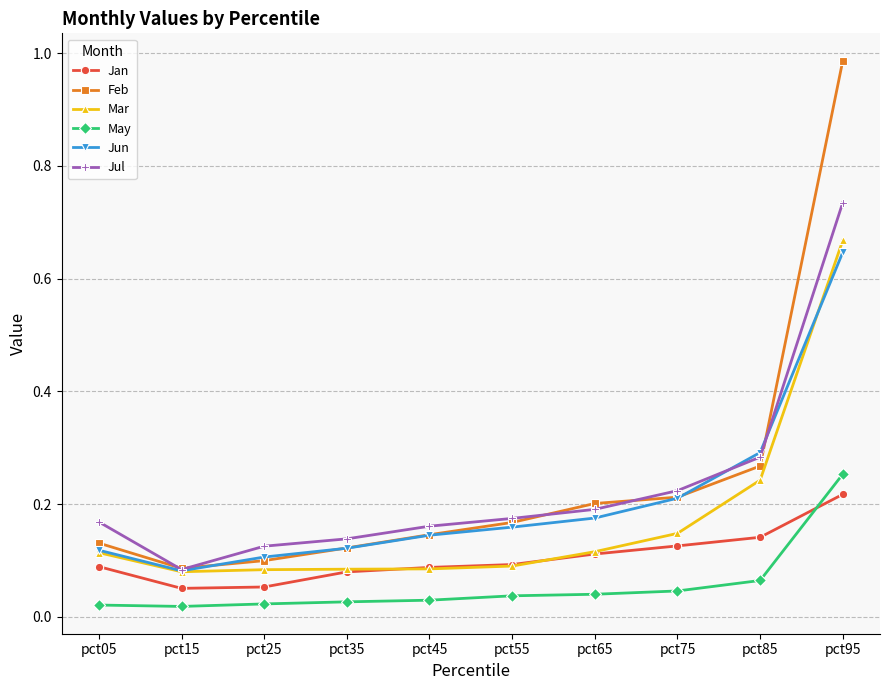

True or false: Jul has a value of 0.2 at pct65.

True